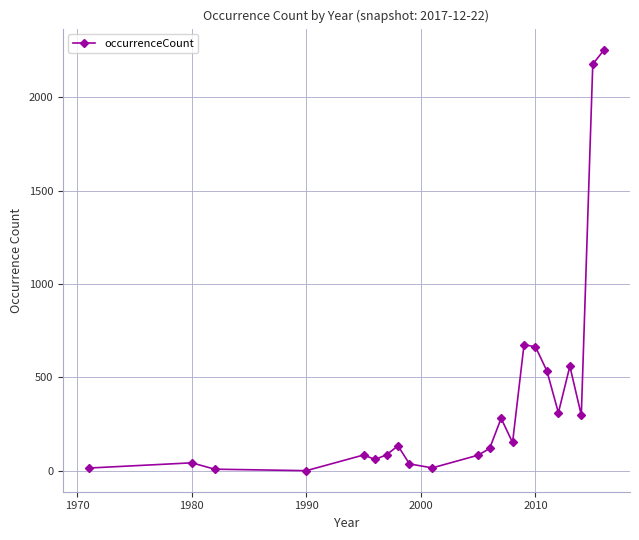

What is the greatest value displayed?

2254